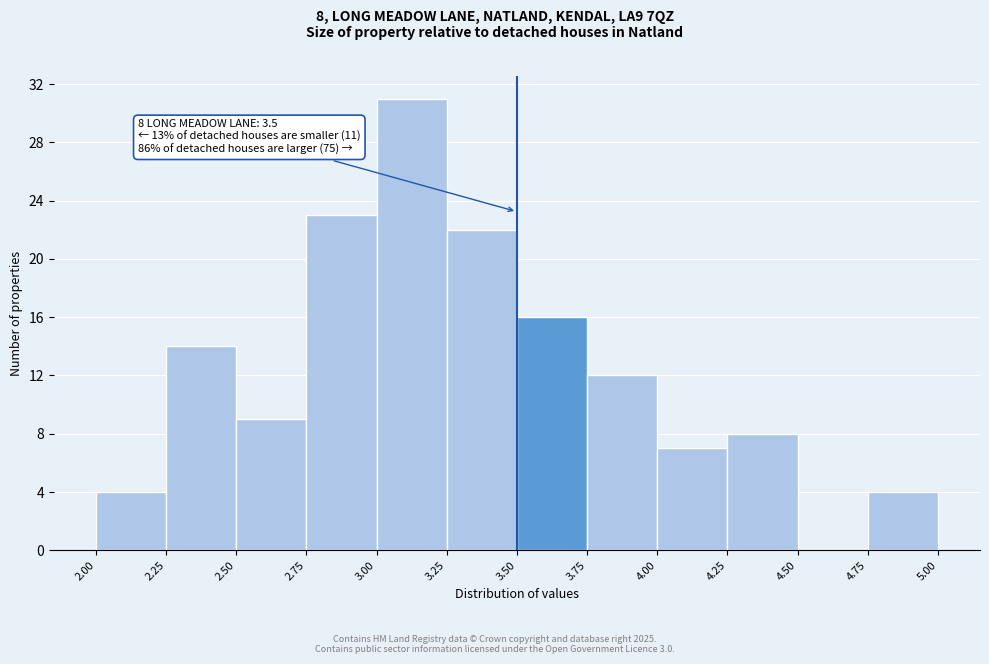

Which range on the x-axis has the tallest bar?

3.00 to 3.25